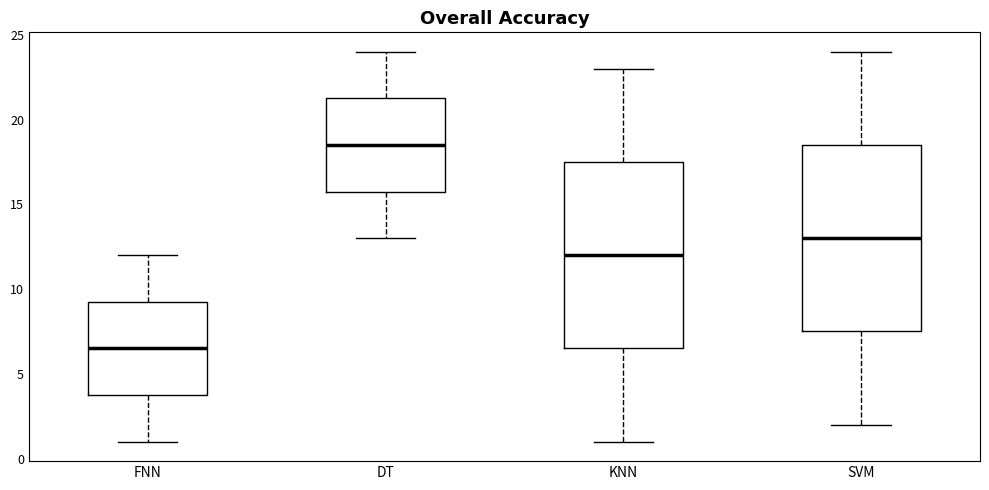

Which box has the lowest median line?

FNN